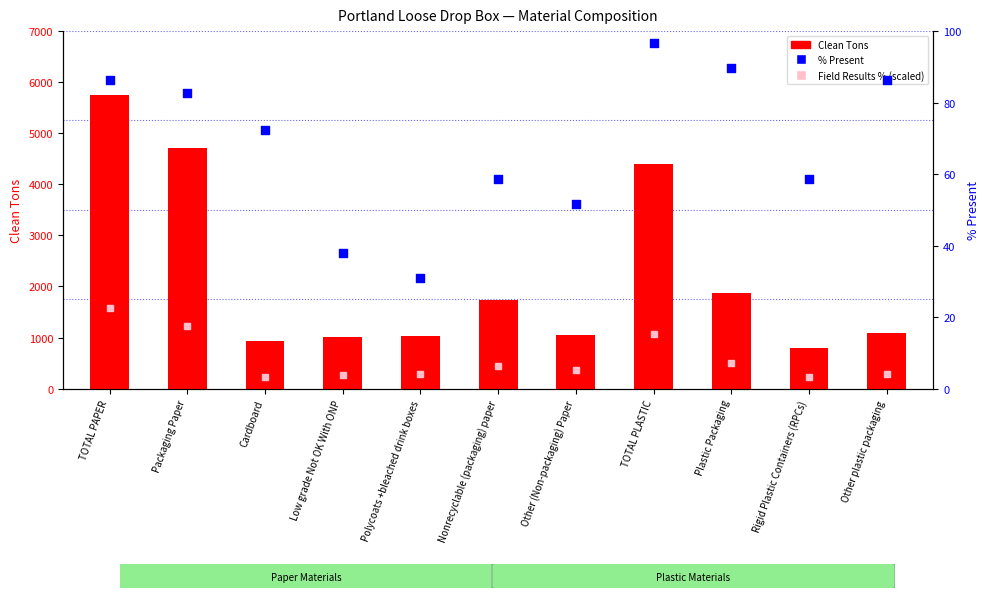

Which series contains the lowest Y value?

Field Results % (scaled)